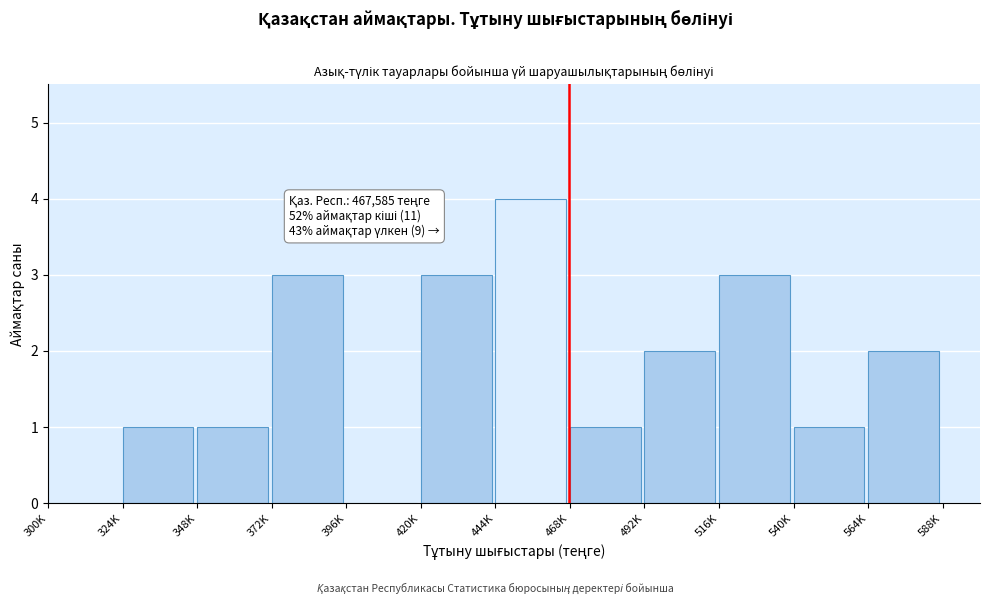

Reading right to left, list all the values displayed in this chart.

564K=2	540K=1	516K=3	492K=2	468K=1	444K=4	420K=3	396K=0	372K=3	348K=1	324K=1	300K=0